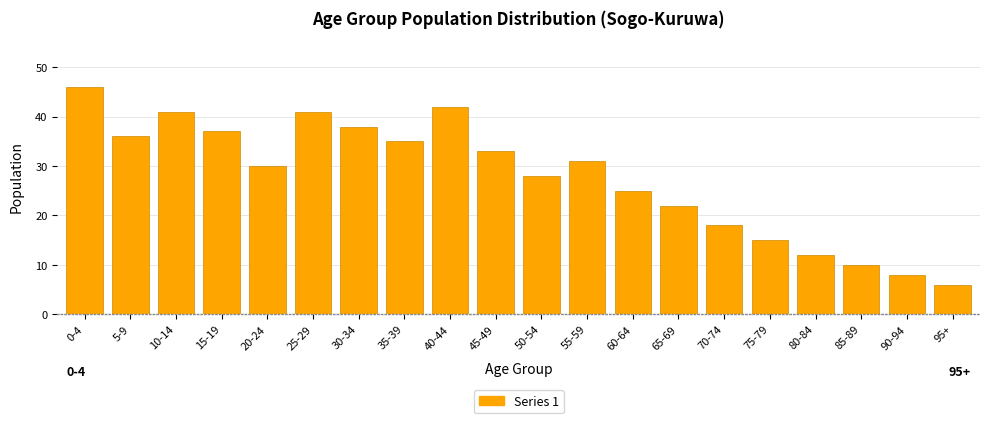

Reading left to right, extract all data points from this chart.

46	36	41	37	30	41	38	35	42	33	28	31	25	22	18	15	12	10	8	6